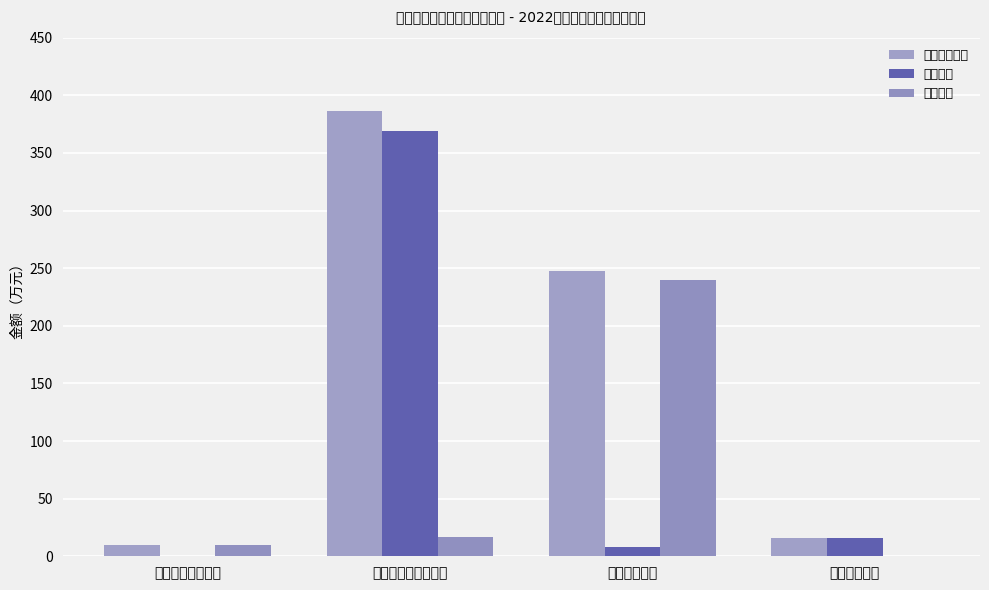

Is the value of 本年支出合计 at 卫生健康支出 greater than the value of 项目支出 at 社会保障和就业支出?

Yes